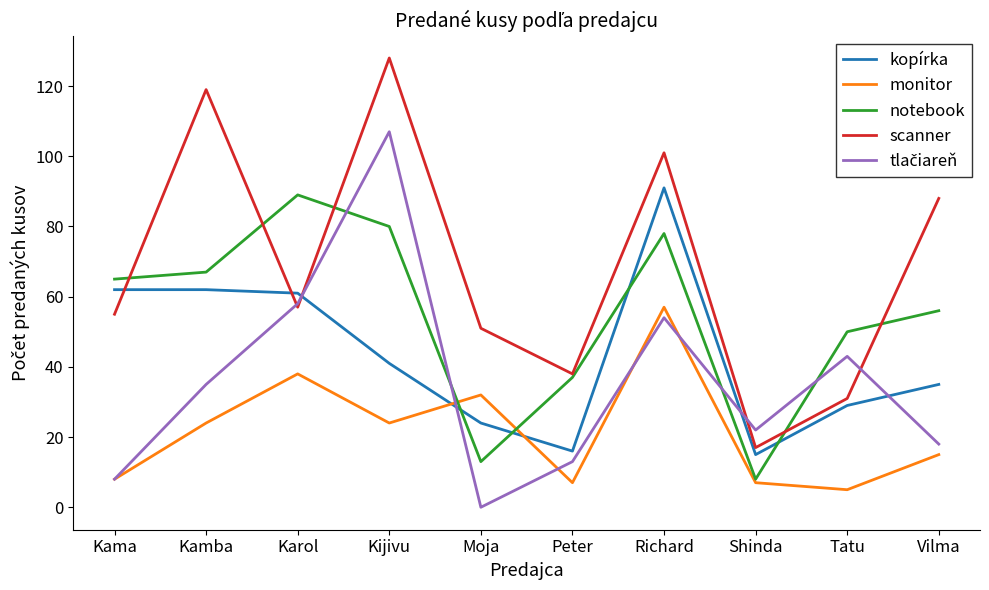

What is the total value across all series at Karol?

303